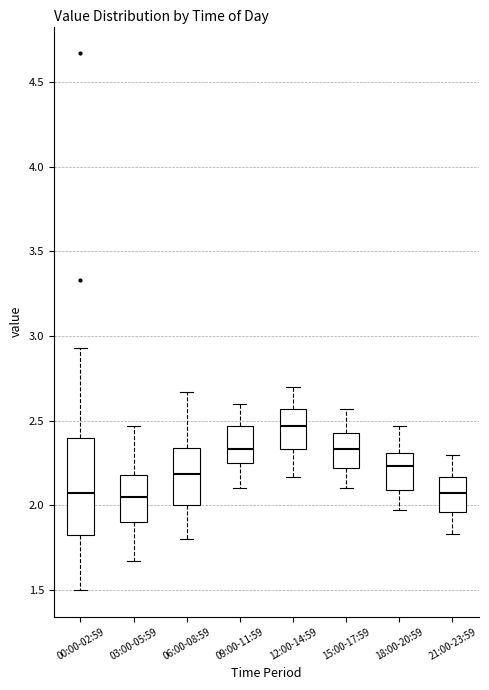

Comparing the boxes themselves (not the whiskers), which one is the tallest?

00:00-02:59